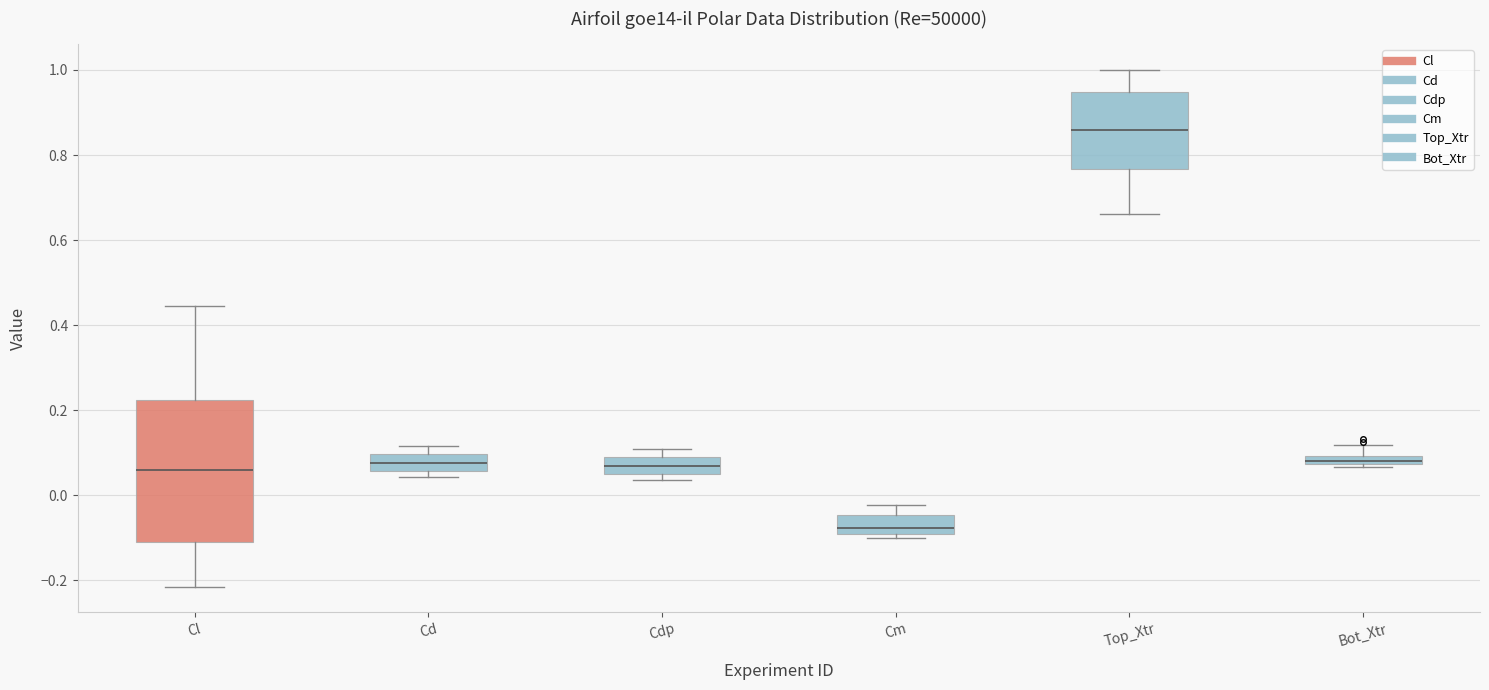

Which box's median line is the highest?

Top_Xtr